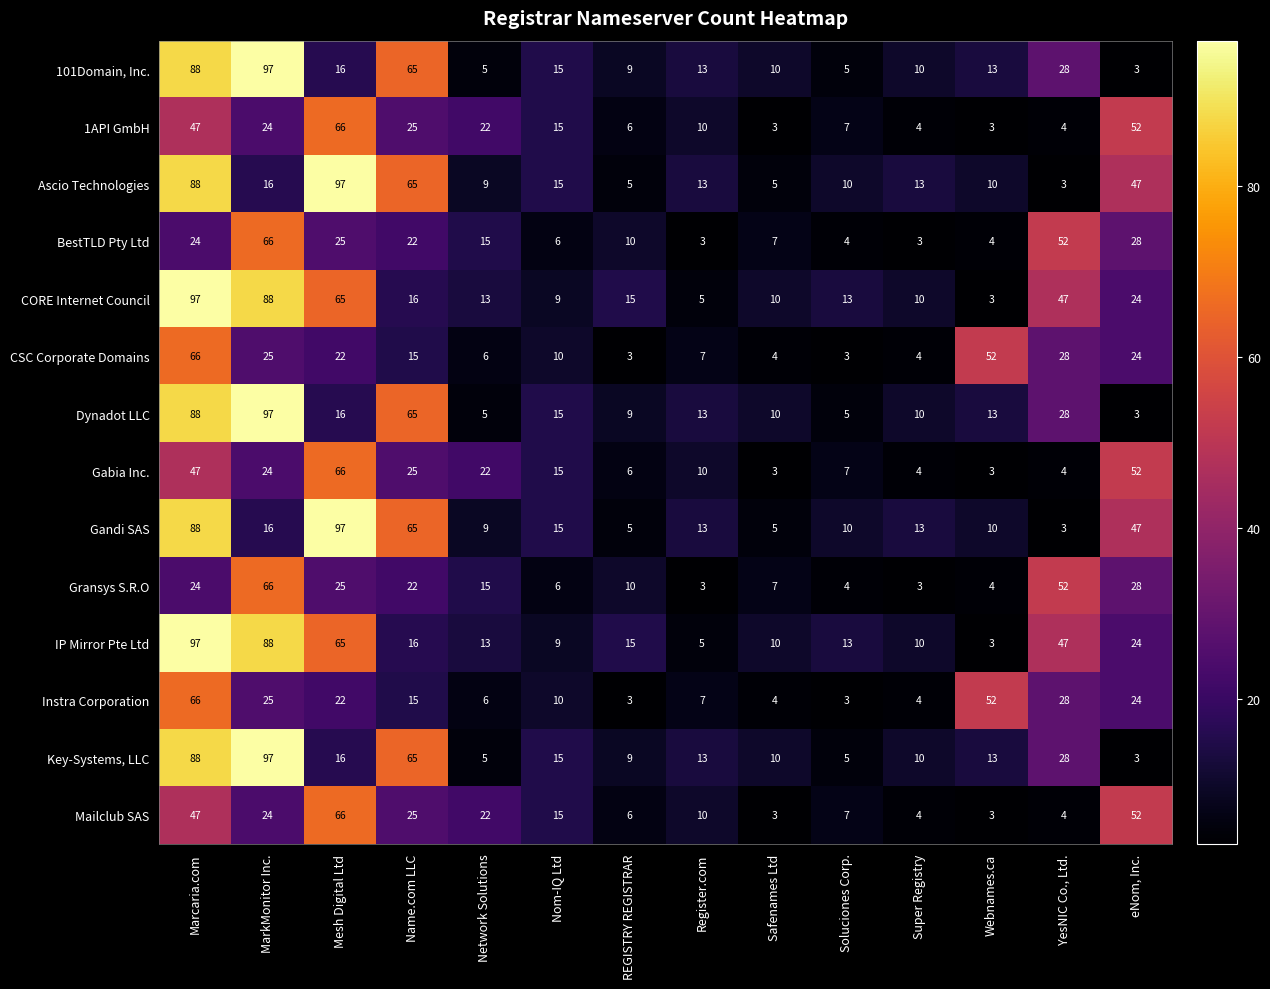

What is the maximum value shown in the chart?

97